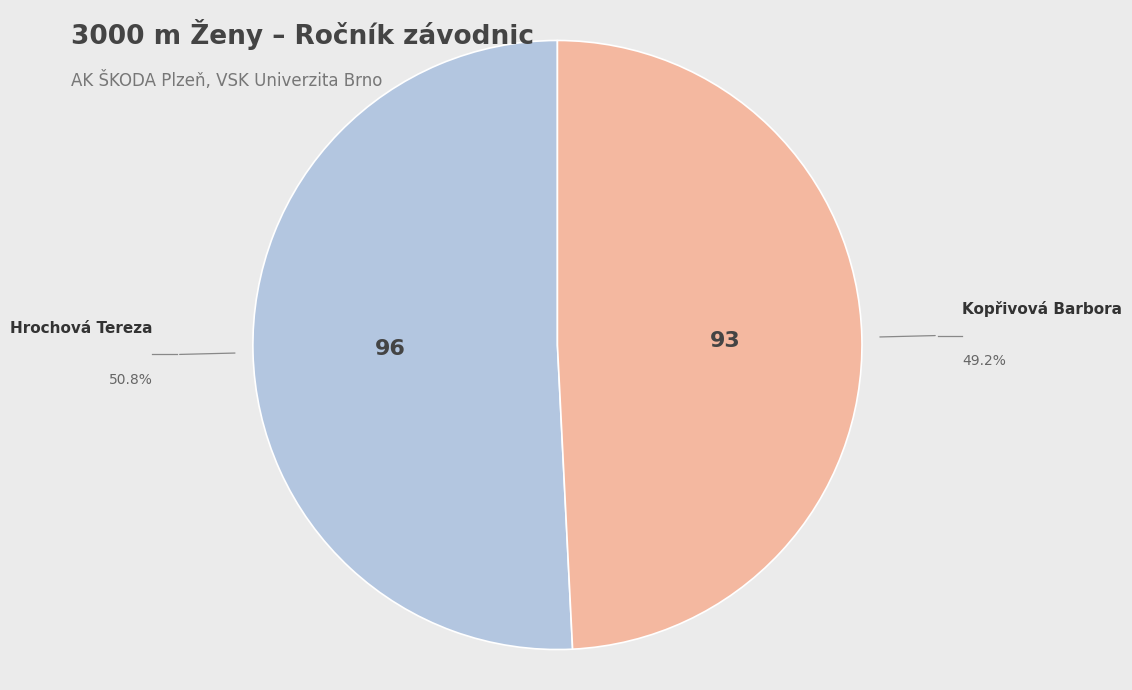

Does any single category account for the majority?

Yes